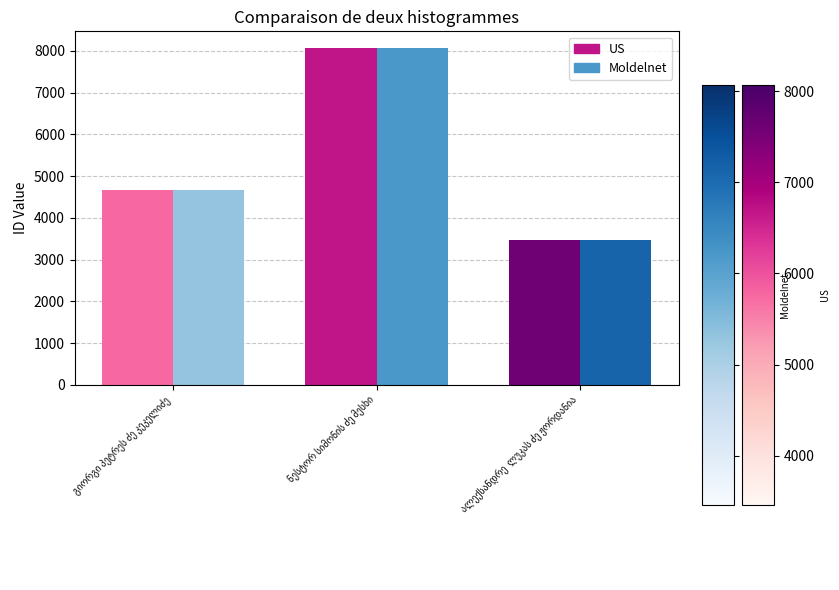

What is the difference between the maximum and minimum values in the Moldelnet series?

4605